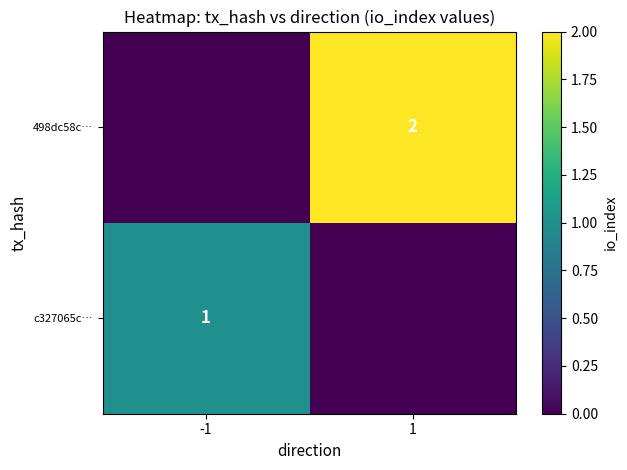

The value of c327065c… at -1 is 1. True or false?

True